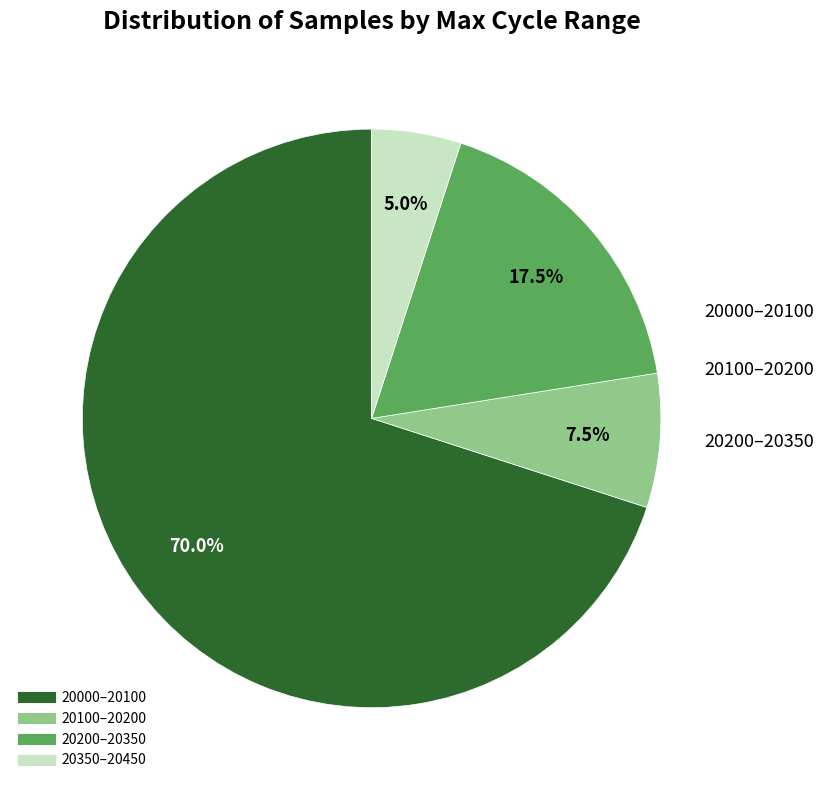

Is there any slice that represents more than half of the pie?

Yes